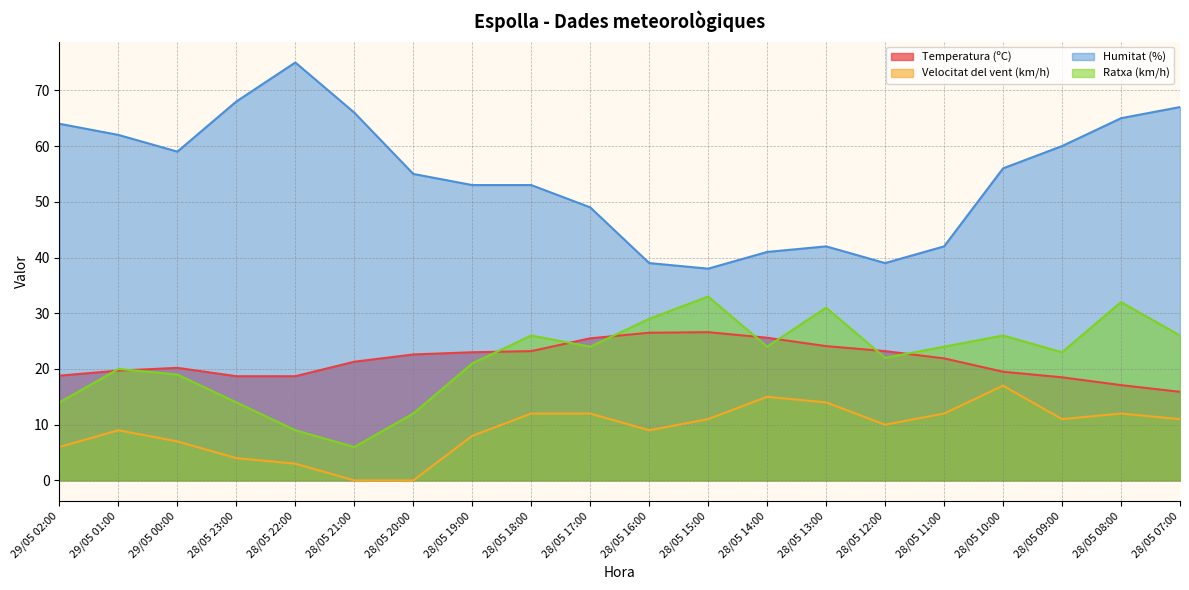

Which series has the largest total across all categories?

Humitat (%)